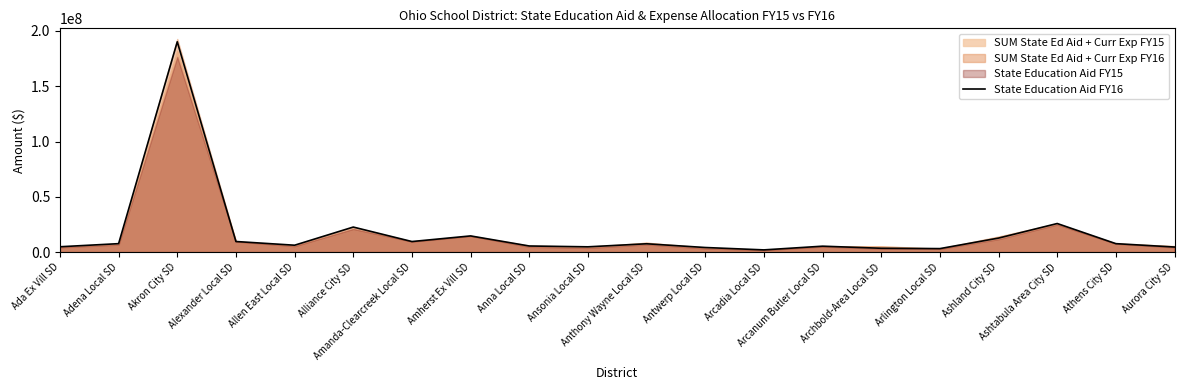

How many interior local peaks (higher than both neighbors) does the data have?

6